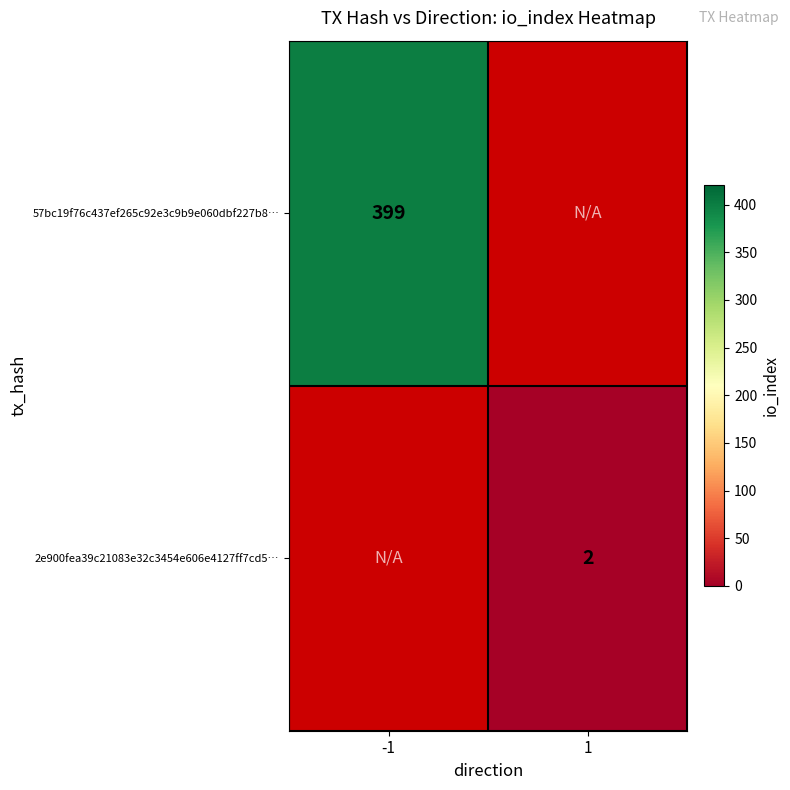

What is the greatest value displayed?

399.0